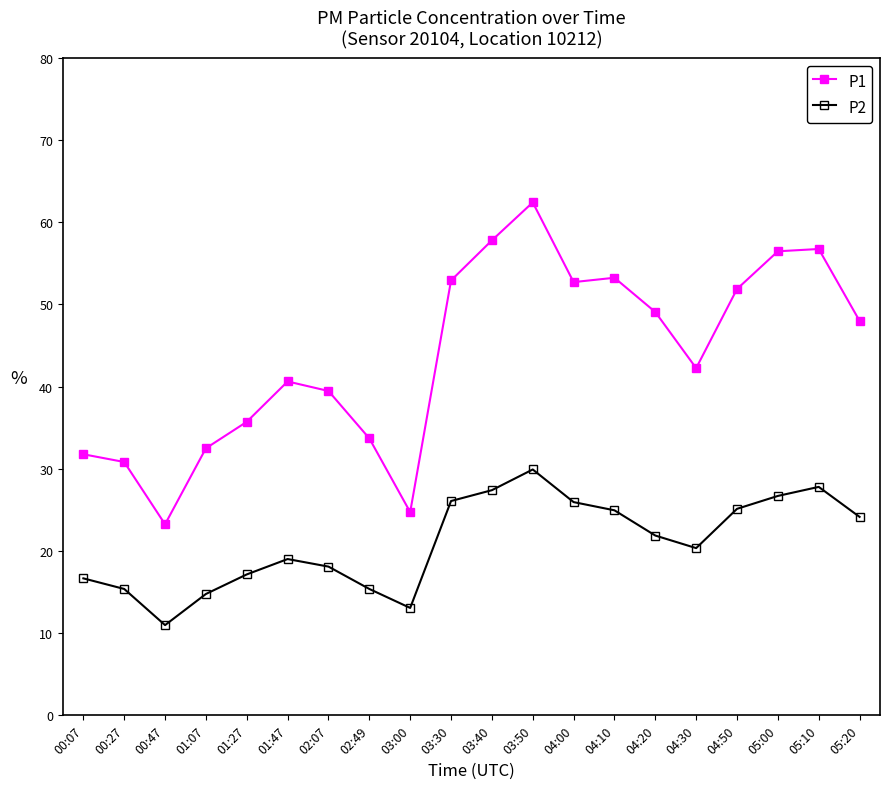

True or false: P1 has more than 2 points higher than both neighbors.

True